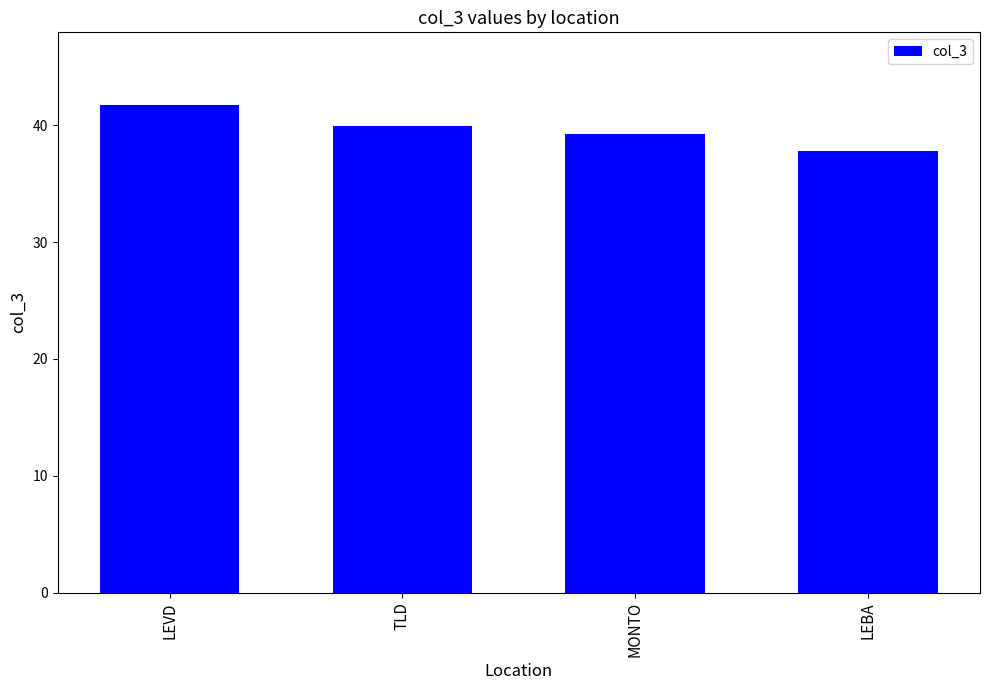

Does the chart contain stacked bars?

No